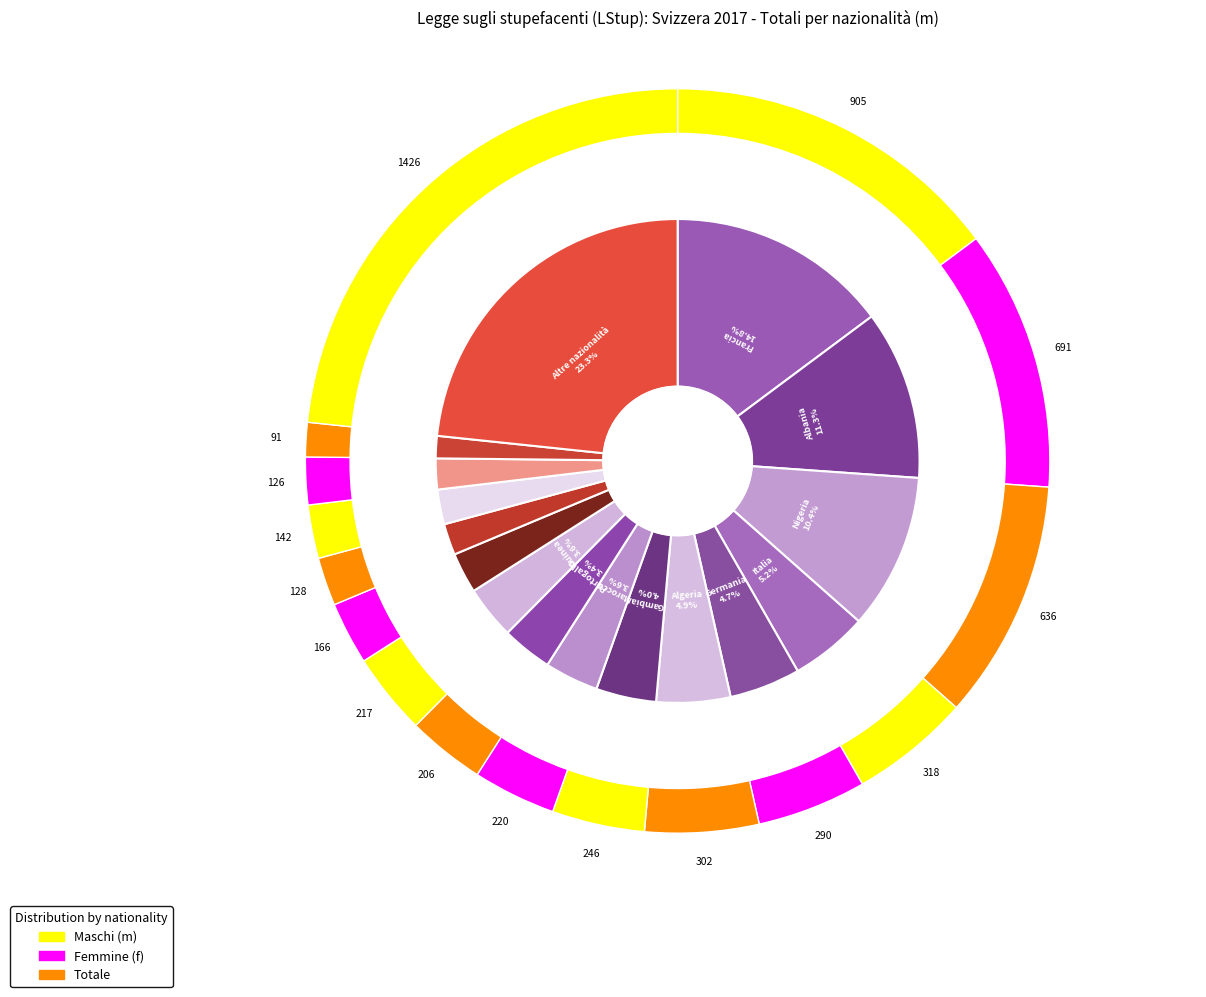

Rank the categories by value from lowest to highest.

Austria, Tunisia, Spagna, Serbia e Montenegro, Romania, Portogallo, Guinea, Marocco, Gambia, Germania, Algeria, Italia, Nigeria, Albania, Francia, Altre nazionalità